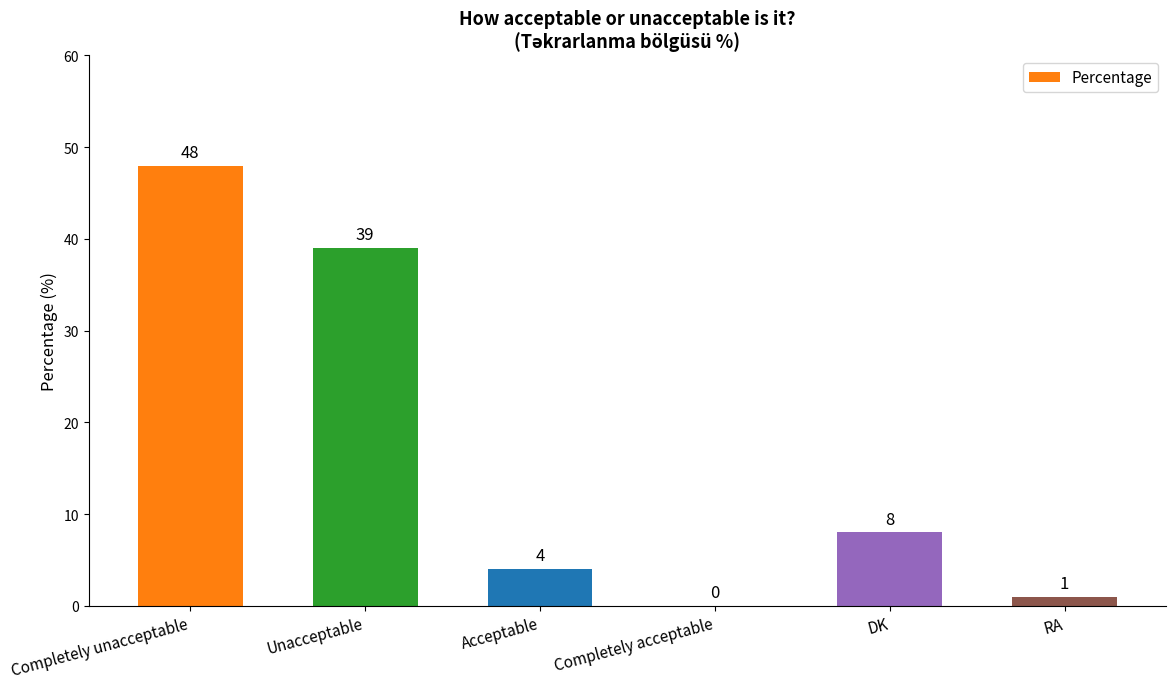

At which label is the value closest to 24?

Unacceptable